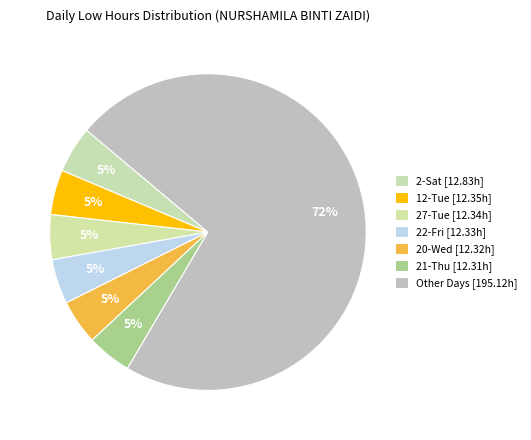

How many slices are in this pie chart?

7